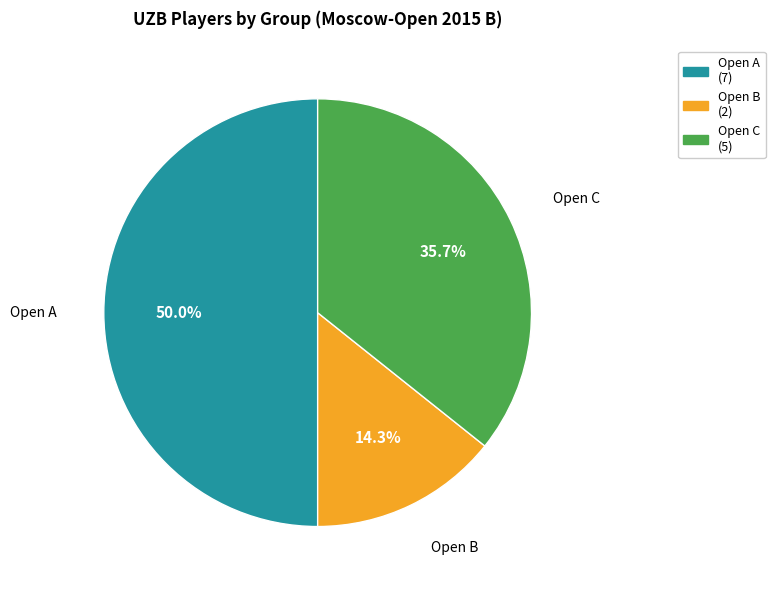

Does Open B account for over 50% of the chart?

No